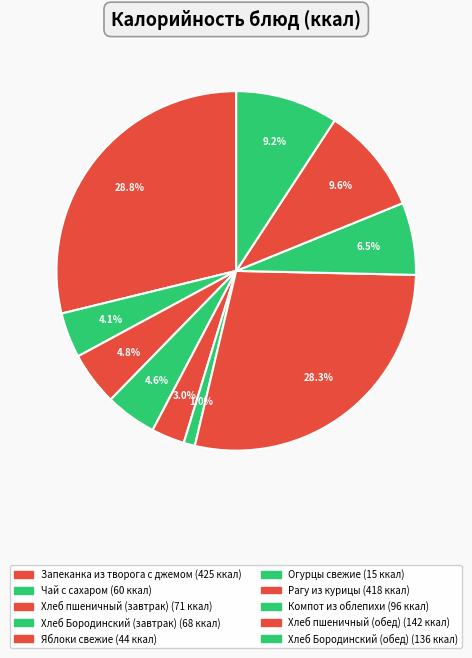

How many segments does this pie chart have?

10